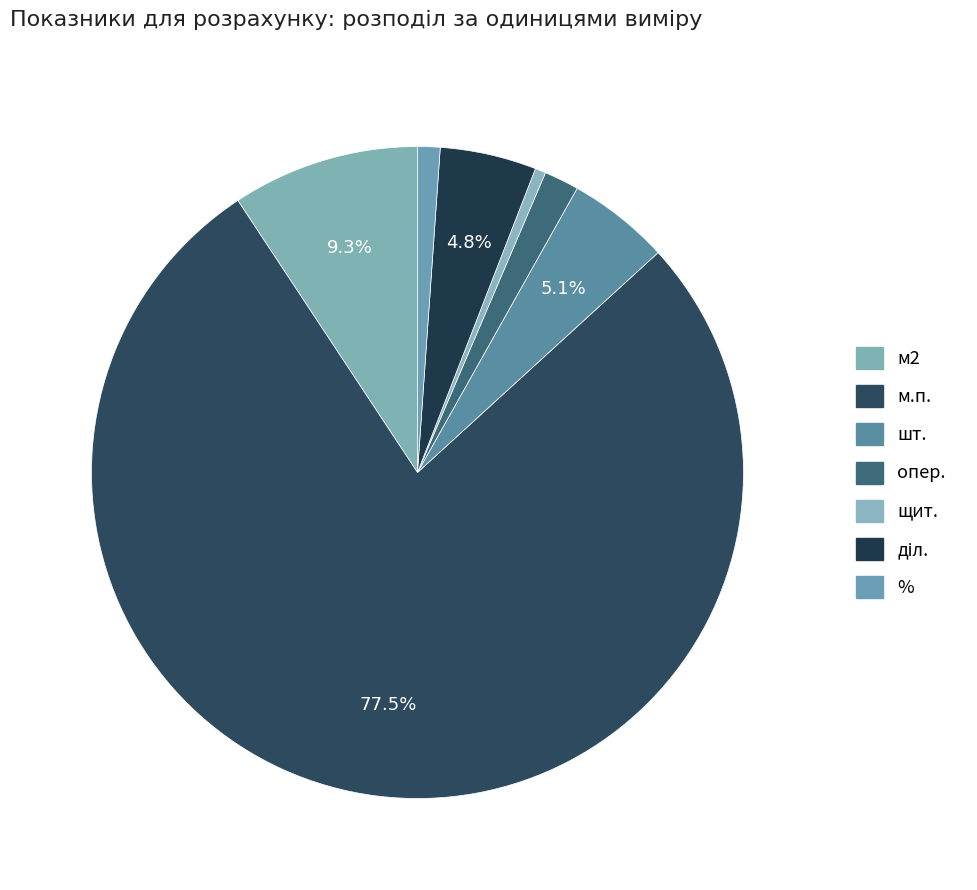

To the nearest percent, what percentage of the pie is м2?

9%